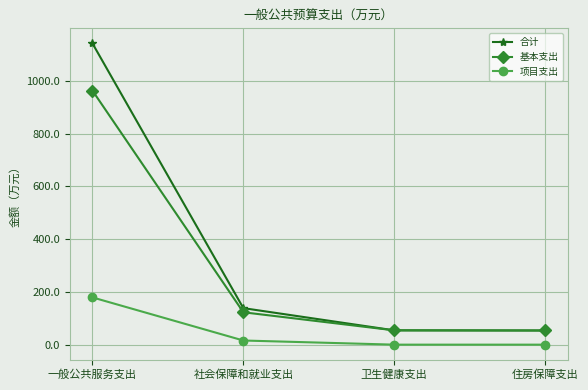

What is the minimum value for 合计?

53.7